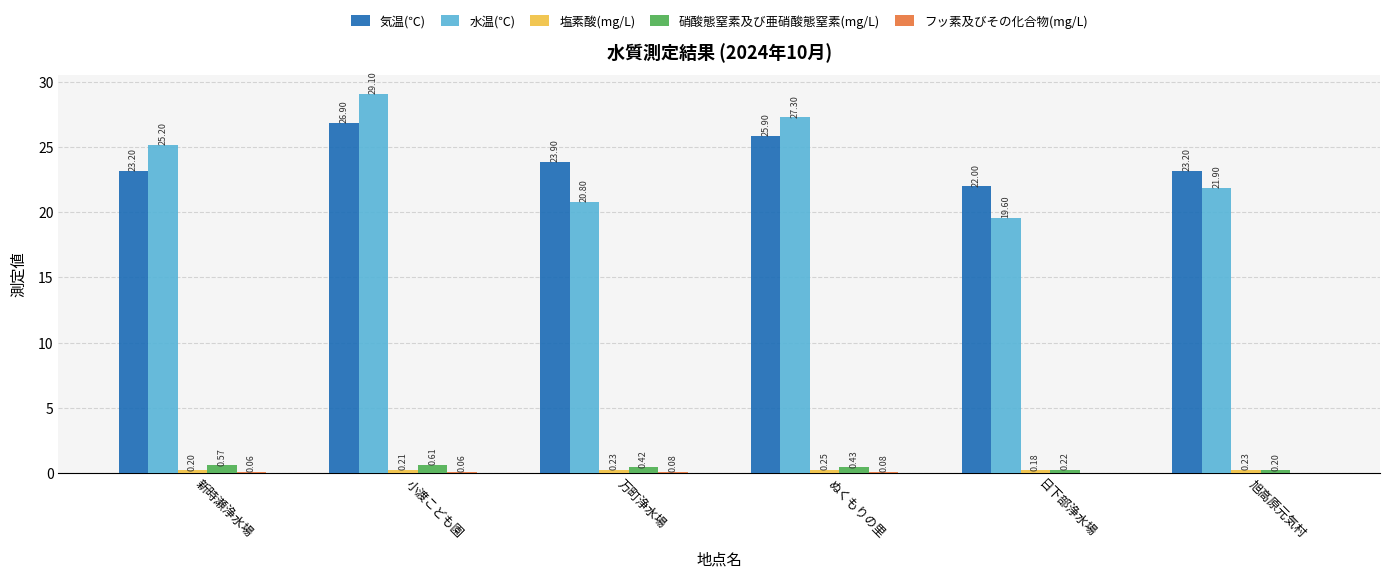

Which category has the highest value in the 水温(℃) series?

小渡こども園